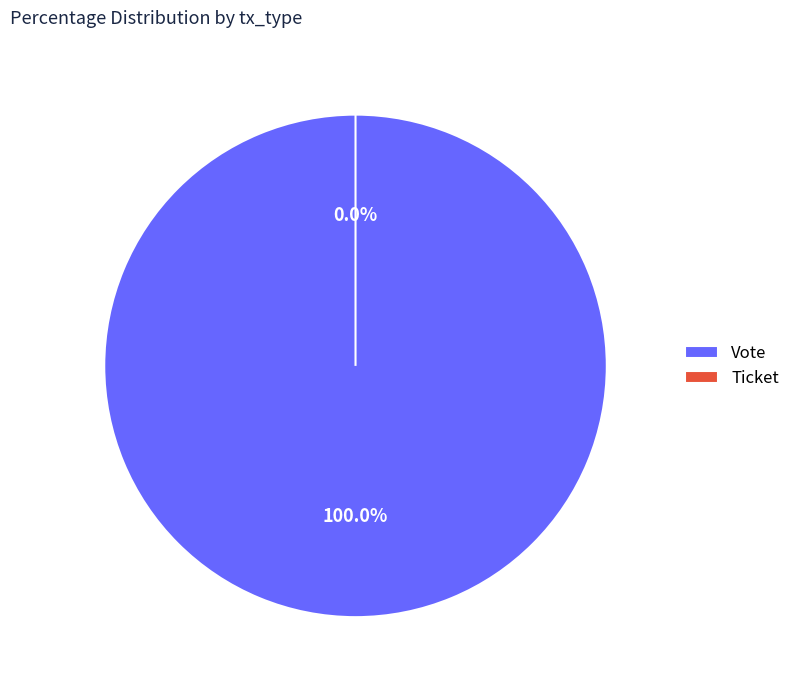

Rank the categories by value from highest to lowest.

Vote, Ticket